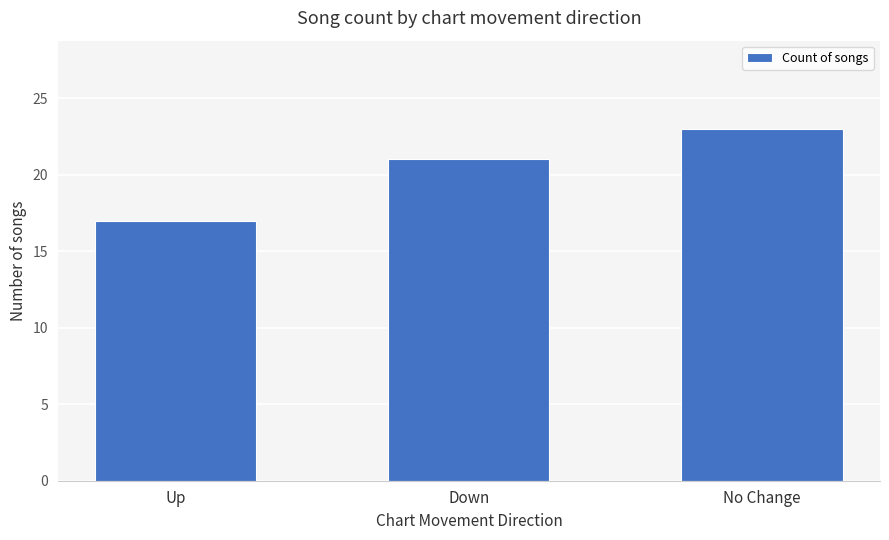

What value does the data have at Down?

21